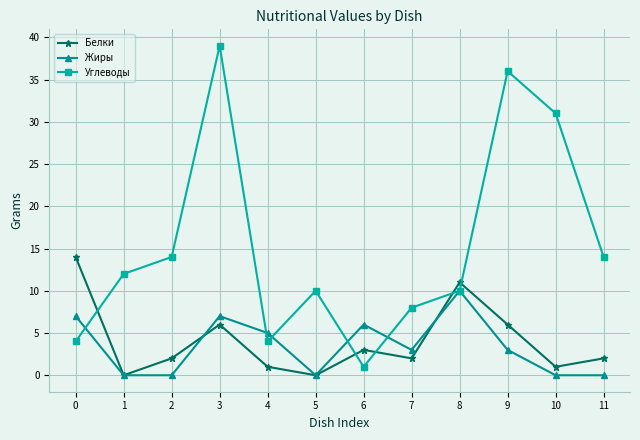

Between 4 and 9, which series saw the biggest shift?

Углеводы